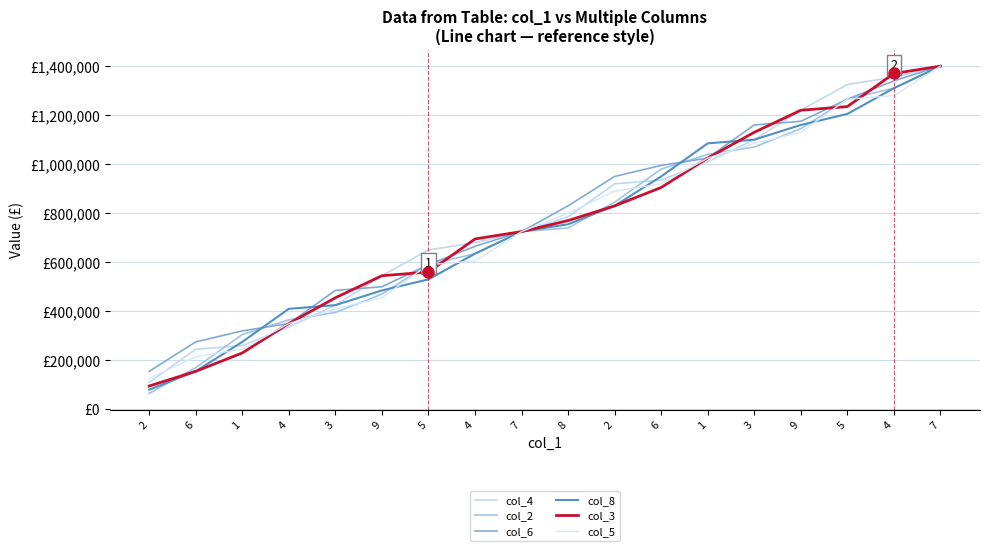

The col_3 series shows 770000 at 8. True or false?

True